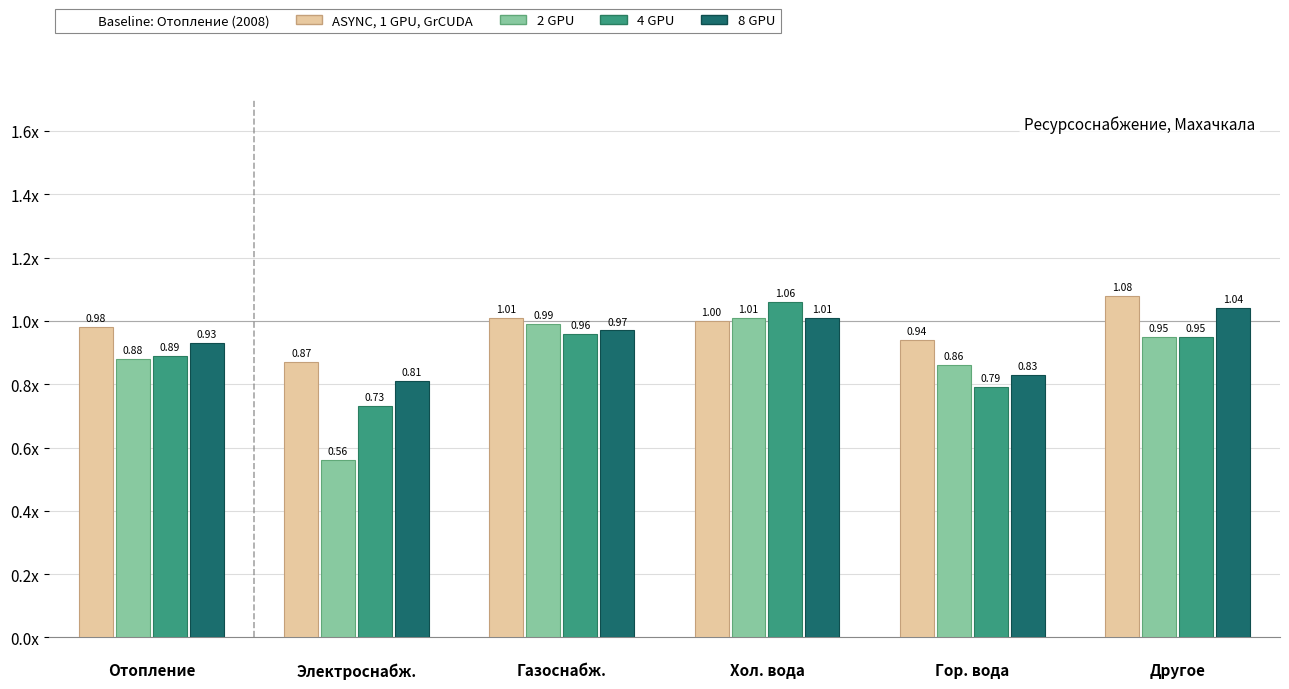

Are the bars horizontal?

No